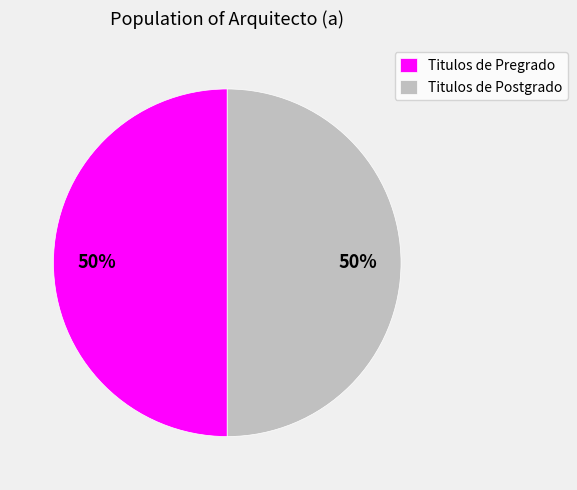

Combined, do Titulos de Postgrado and Titulos de Pregrado account for over 50%?

Yes